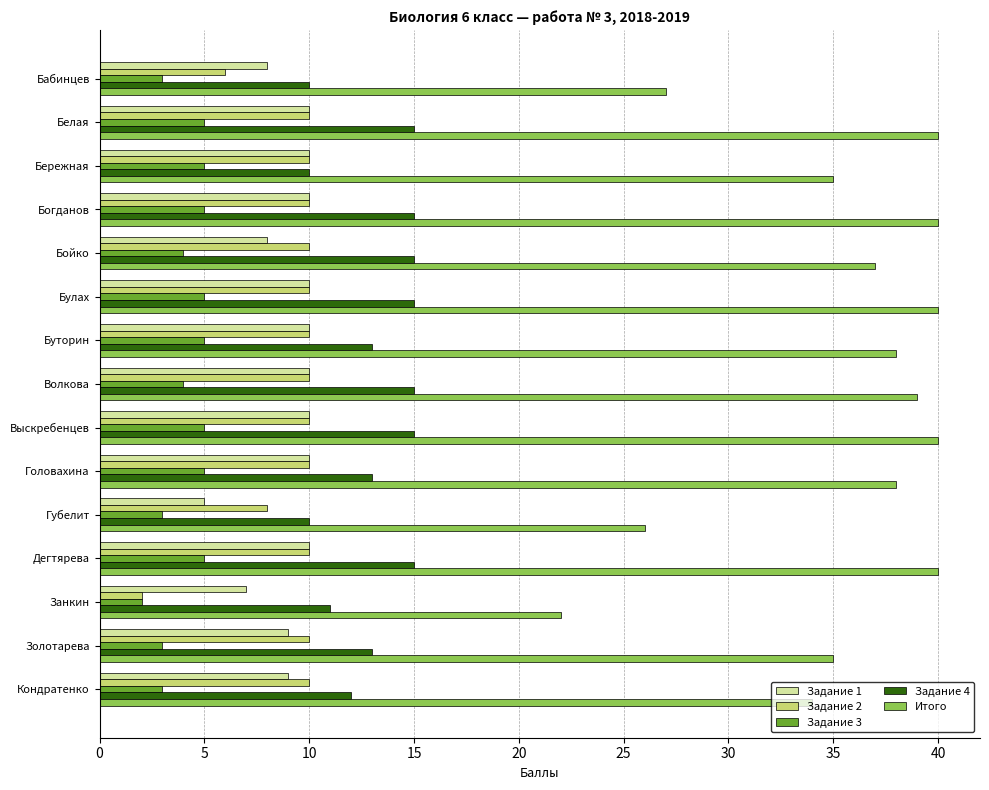

At how many categories does at least one series exceed 8?

15